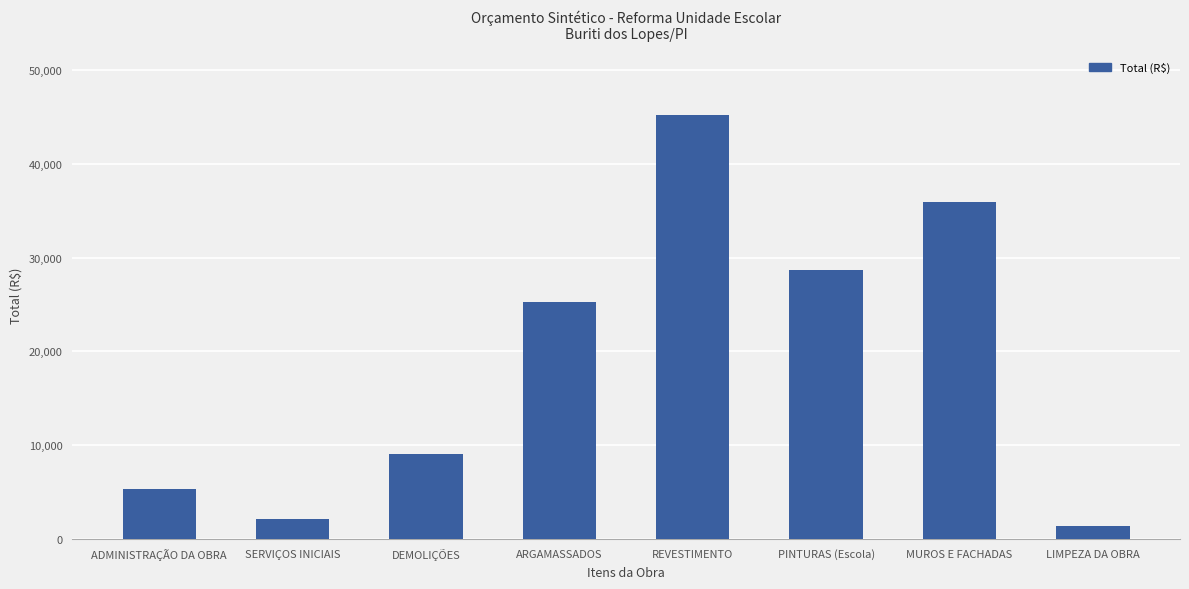

What is the maximum value shown in the chart?

45274.1